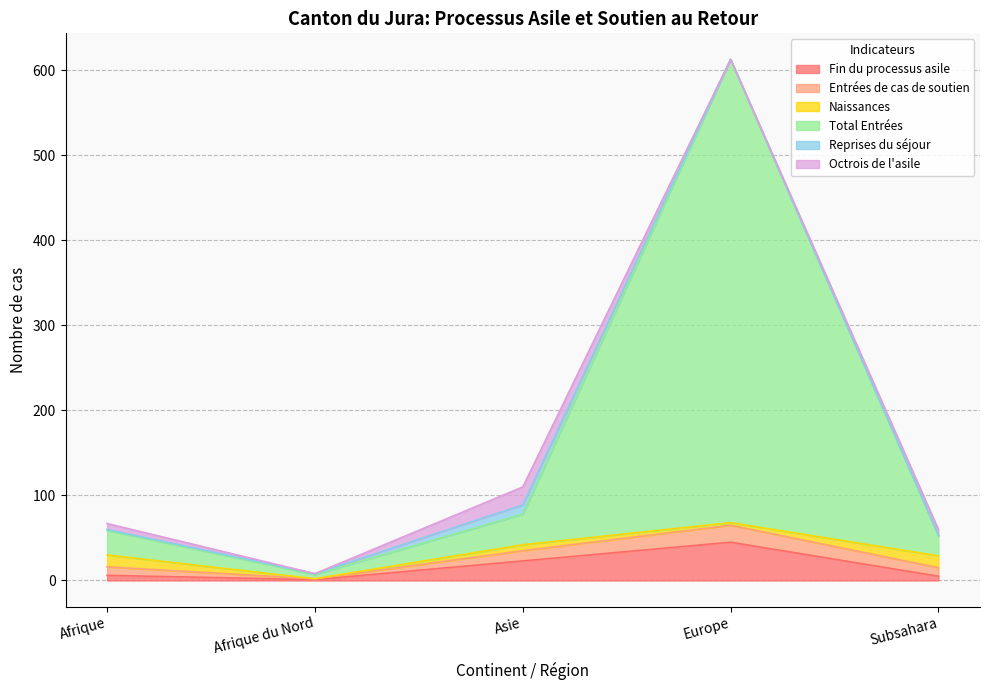

What is the maximum value for Fin du processus asile?

45